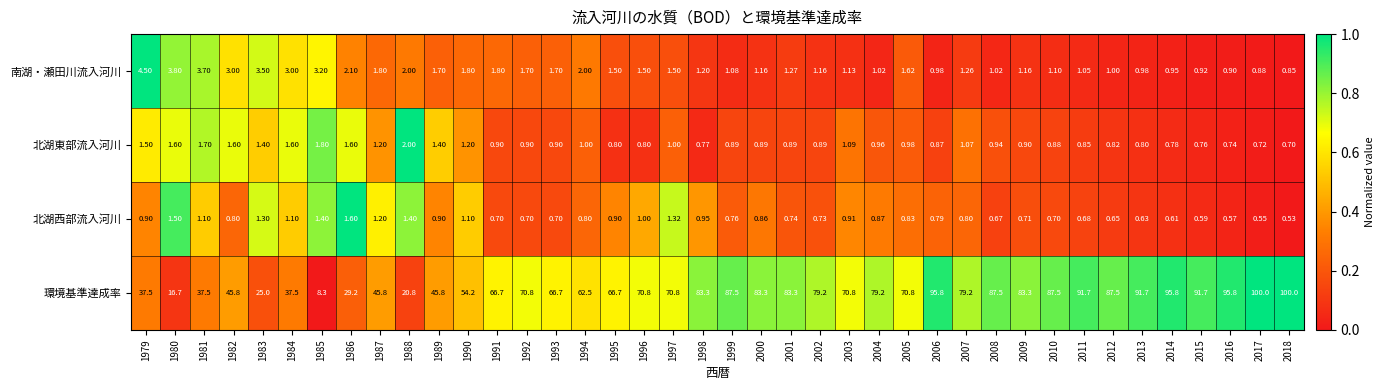

Which series changed the most between 1987 and 2006?

環境基準達成率